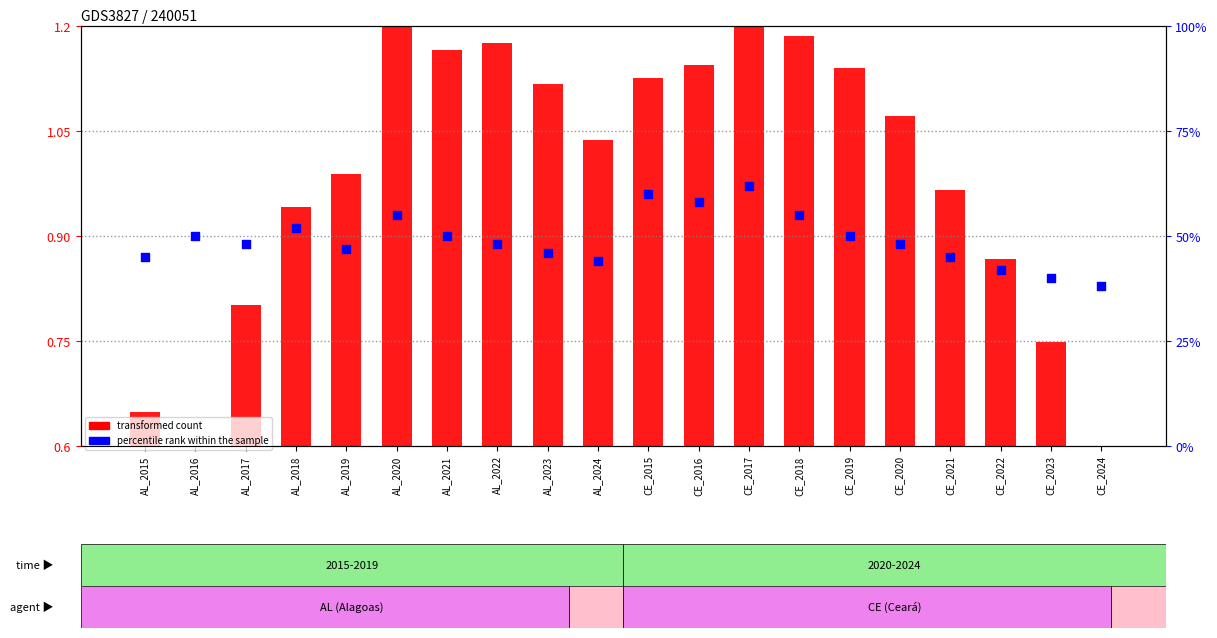

Which series has the widest spread of Y values?

percentile rank within the sample